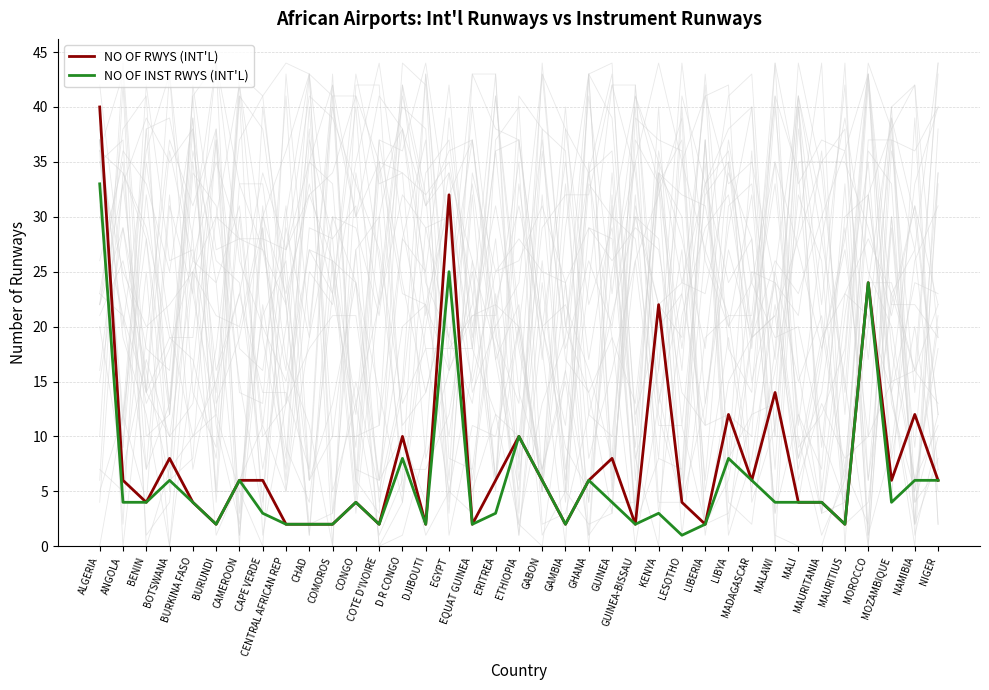

What is the maximum value for NO OF INST RWYS (INT'L)?

33